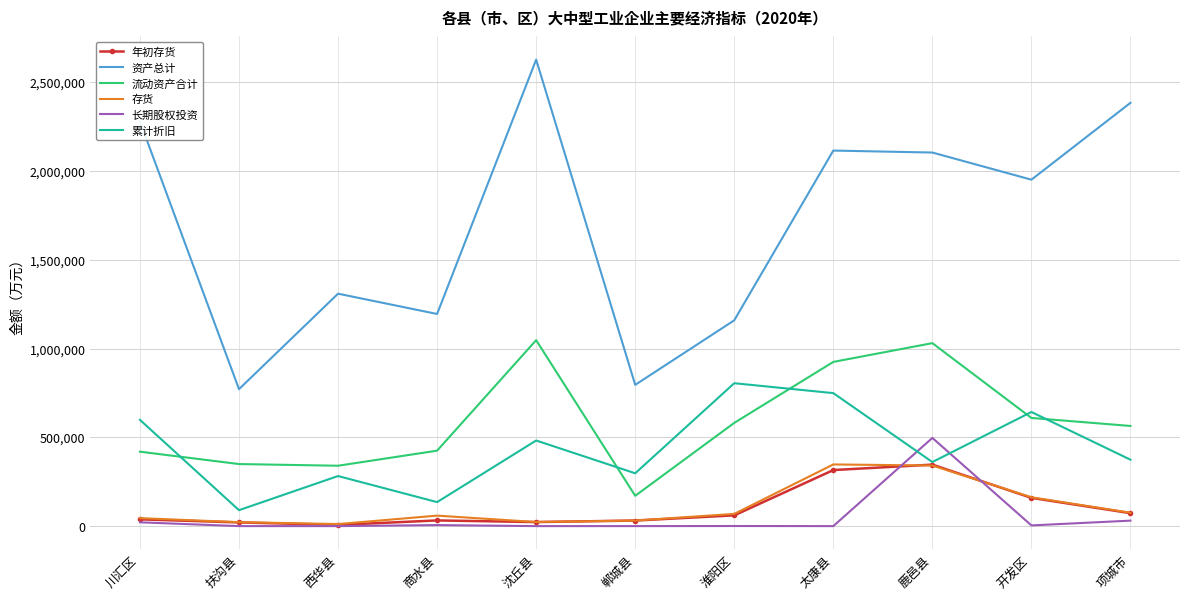

After their last crossing, which series has the higher values: 累计折旧 or 长期股权投资?

累计折旧